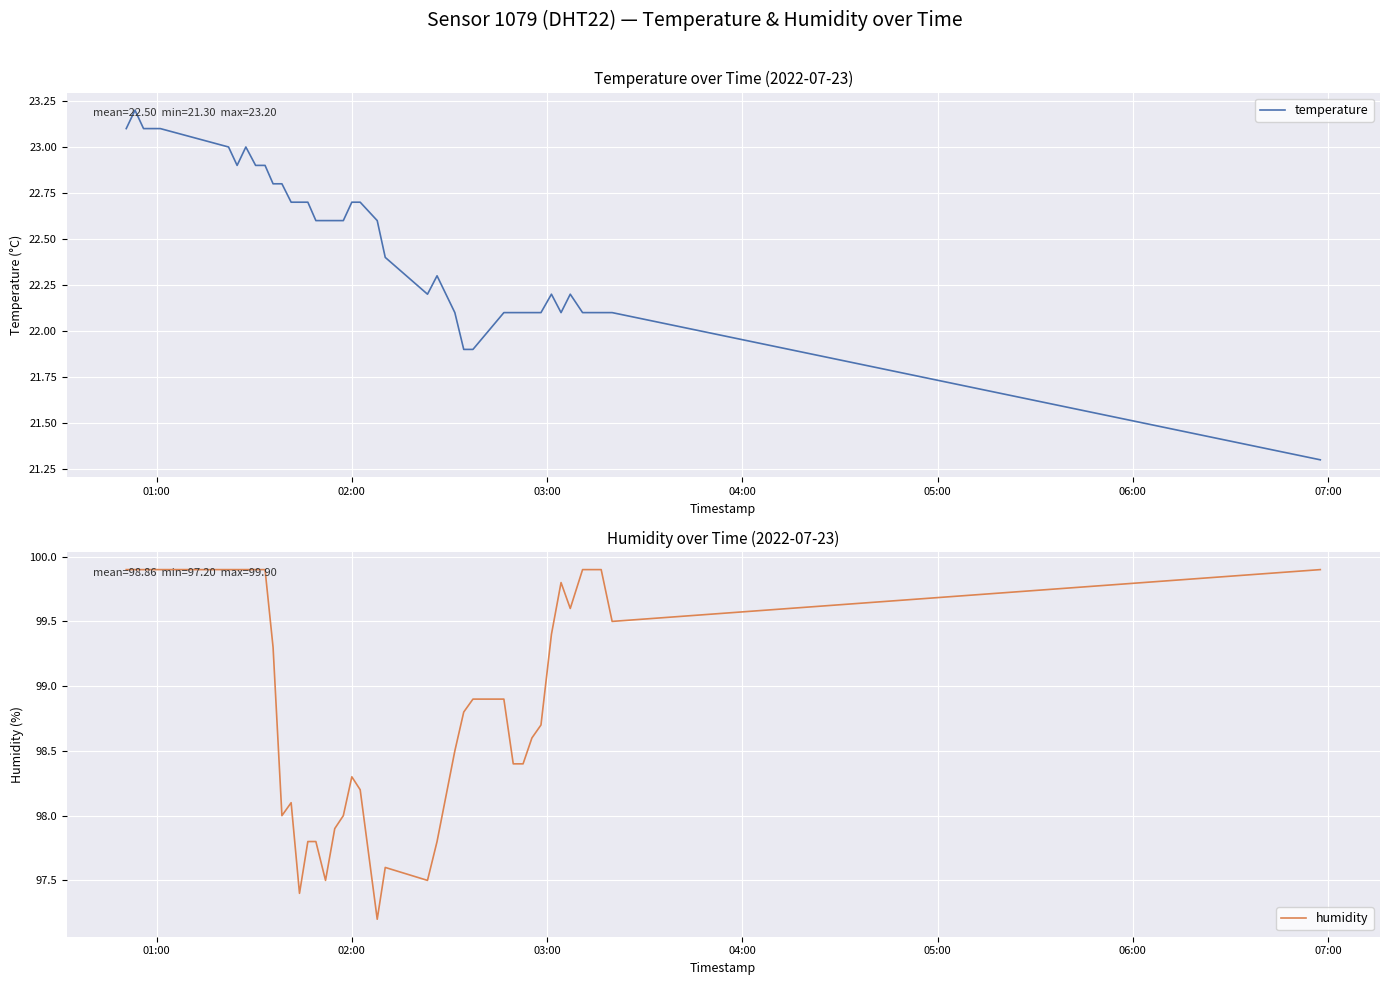

How many distinct data groups are displayed?

2